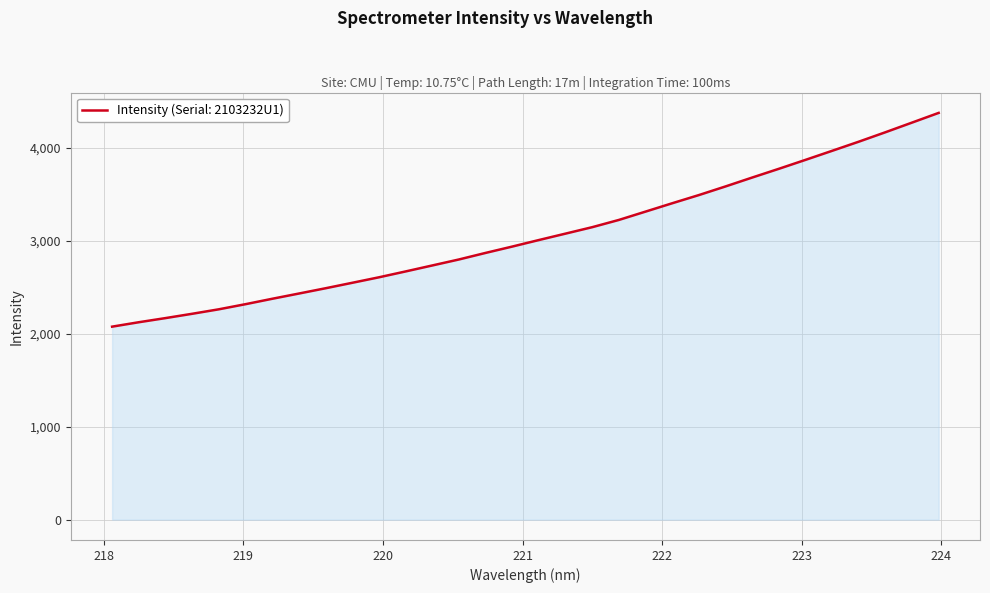

What is the difference between the maximum and minimum values?

2297.8